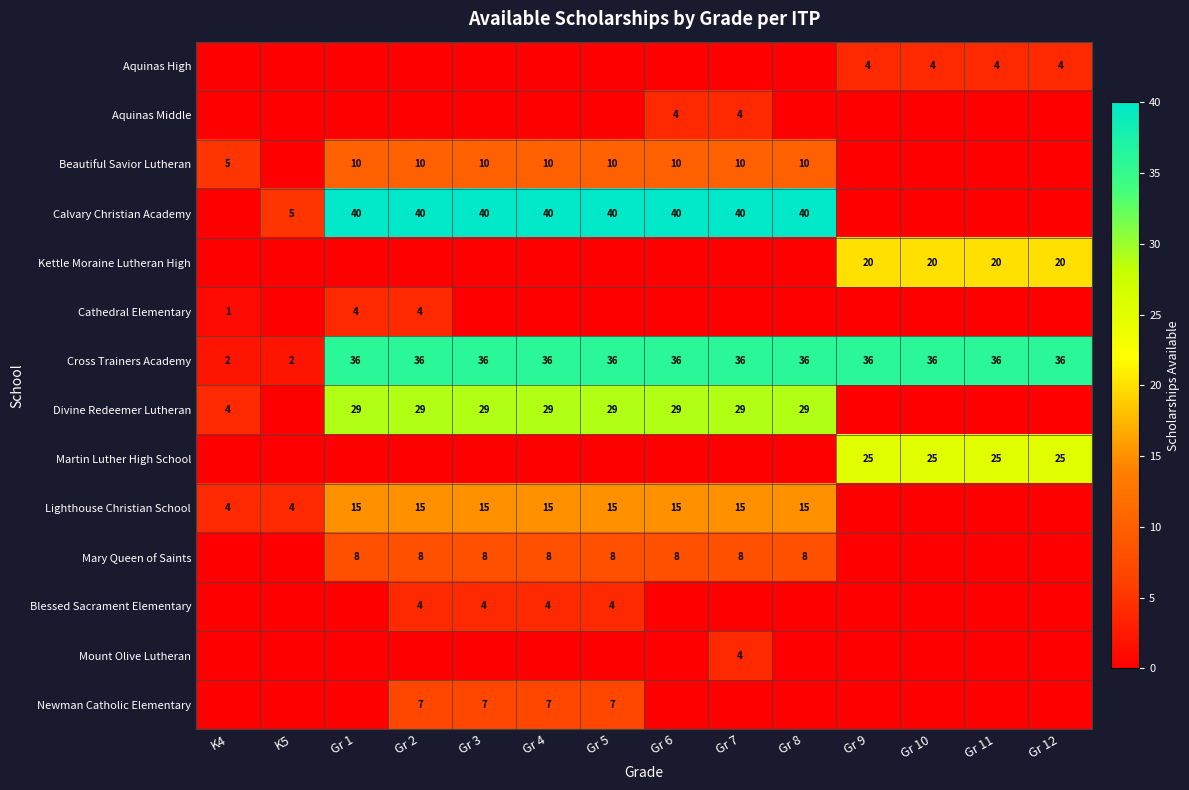

Which series has the largest total across all categories?

Cross Trainers Academy